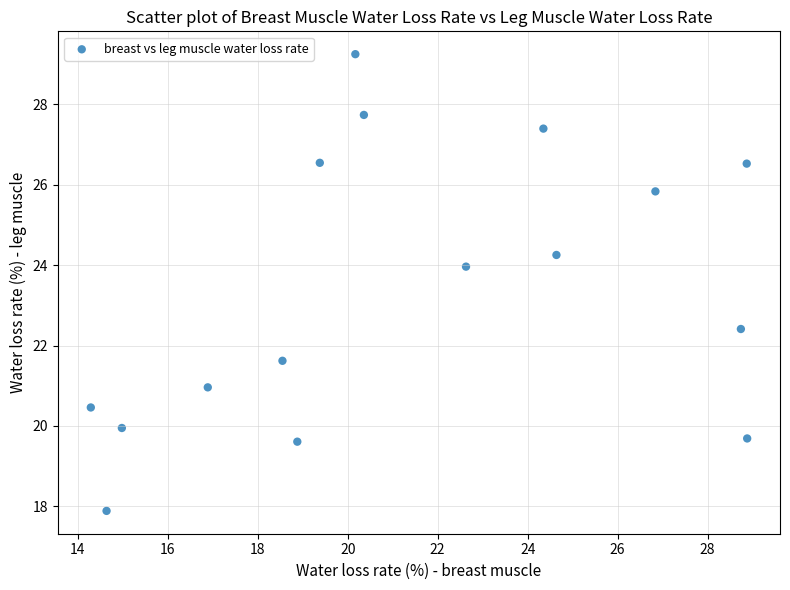

What is the range of X values (max minus min)?

14.6